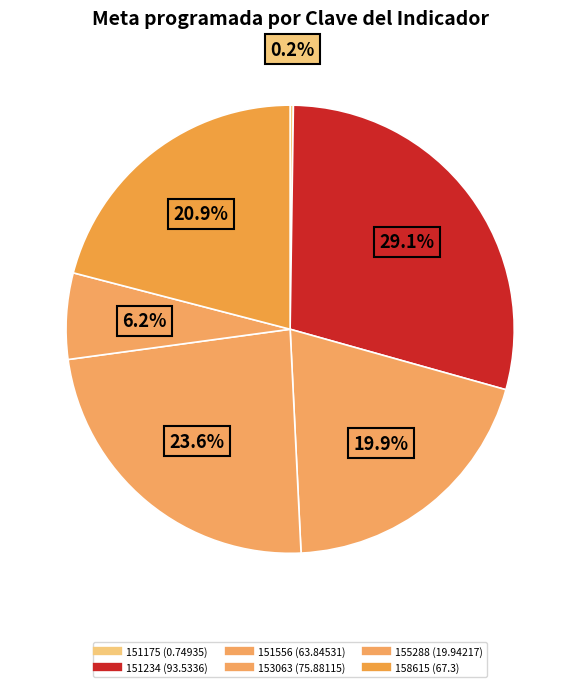

What is the total percentage of 158615 and 155288?

27.2%